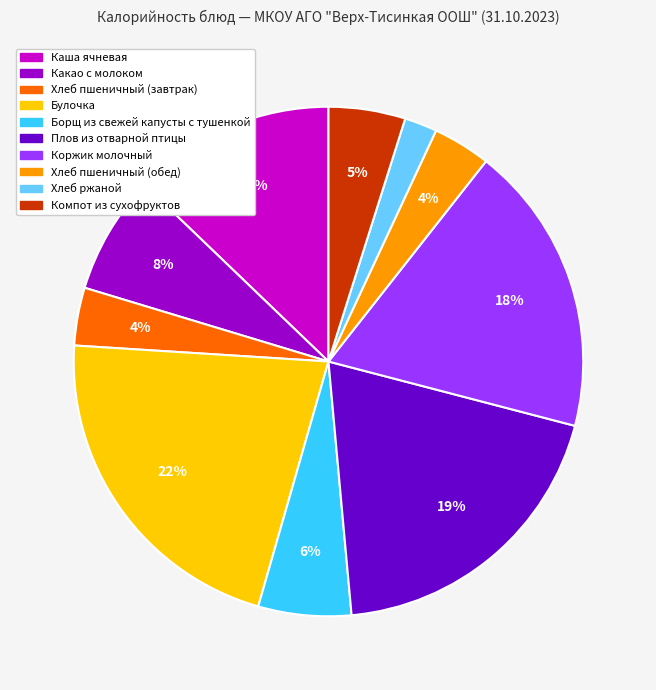

Is there a majority slice in this chart?

No